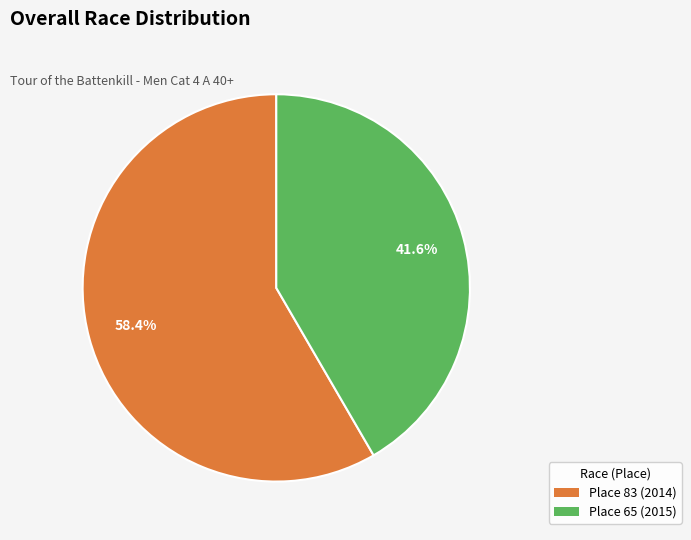

Which slice is the largest?

Place 83 (2014)